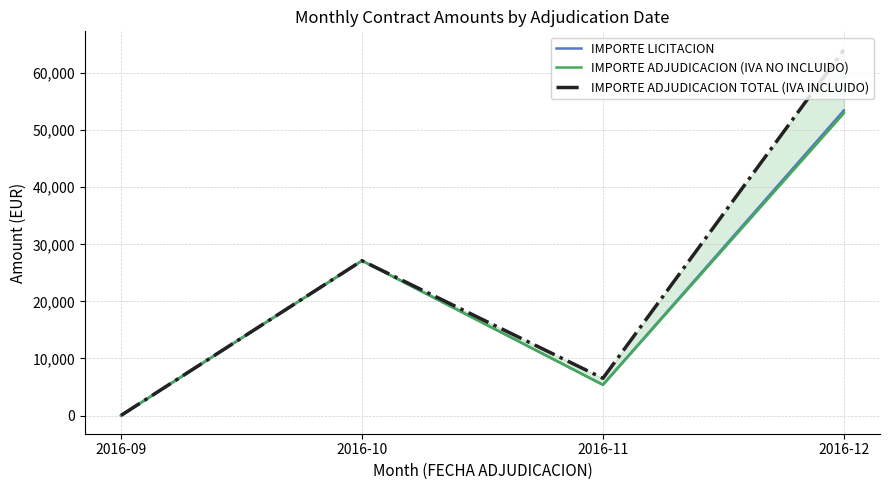

What is the value of the IMPORTE LICITACION point at the 2nd from the left?

27132.9